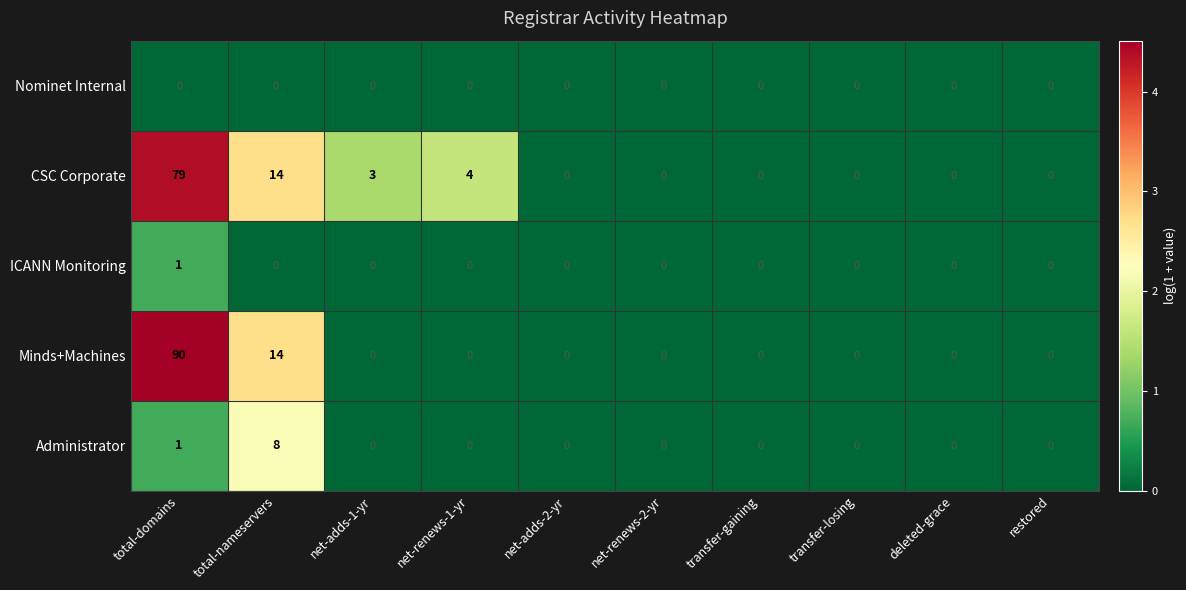

At how many categories does at least one series exceed 1?

4